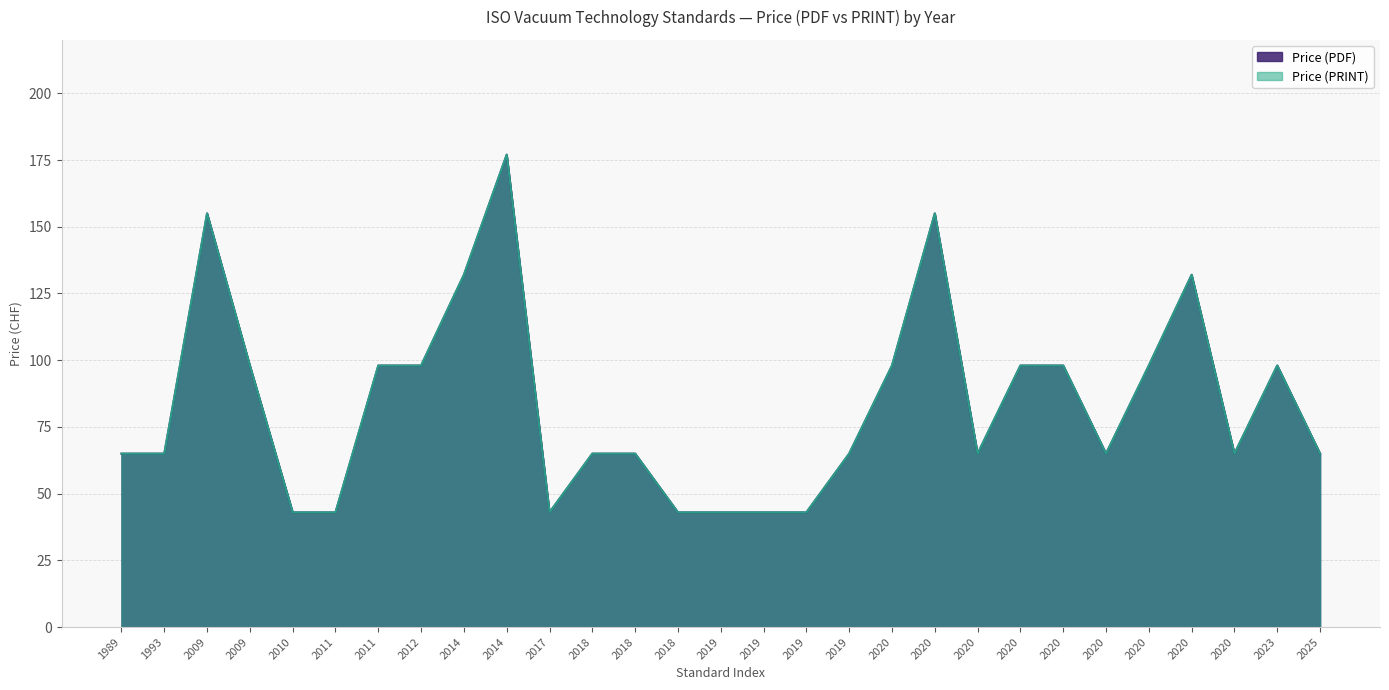

List the series in order of their peak value, lowest first.

Price (PDF), Price (PRINT)